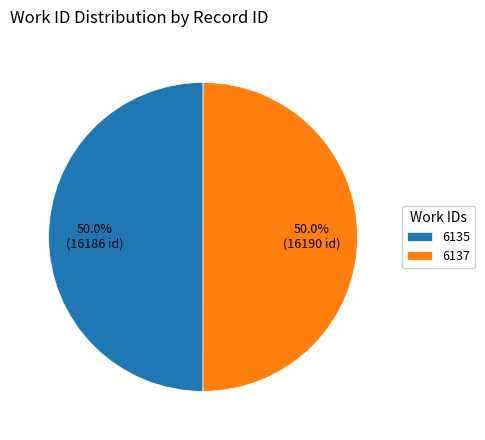

Approximately how many times larger is the value at 6135 compared to 6137?

1.0